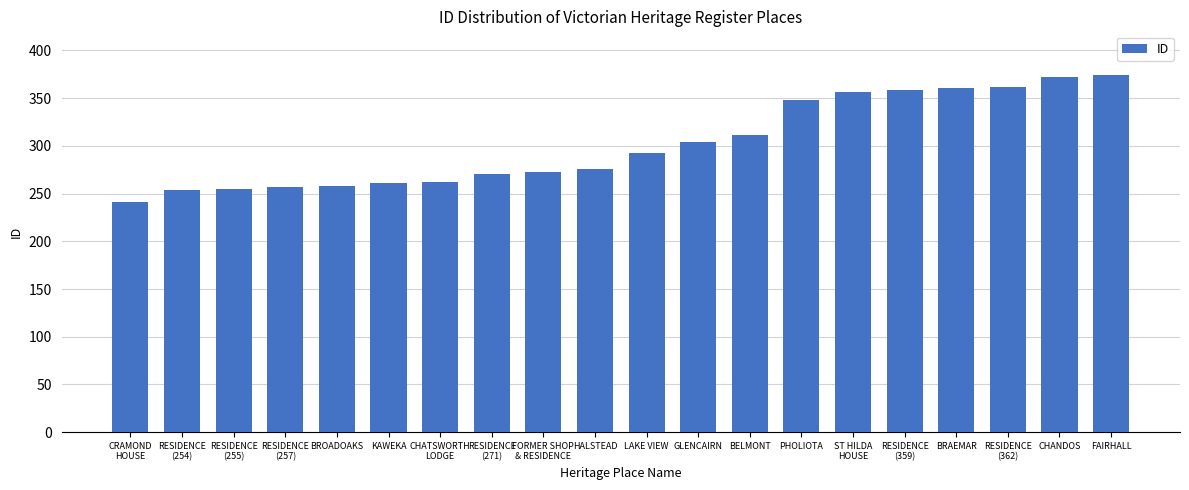

What is the change in value from RESIDENCE
(257) to LAKE VIEW?

+35